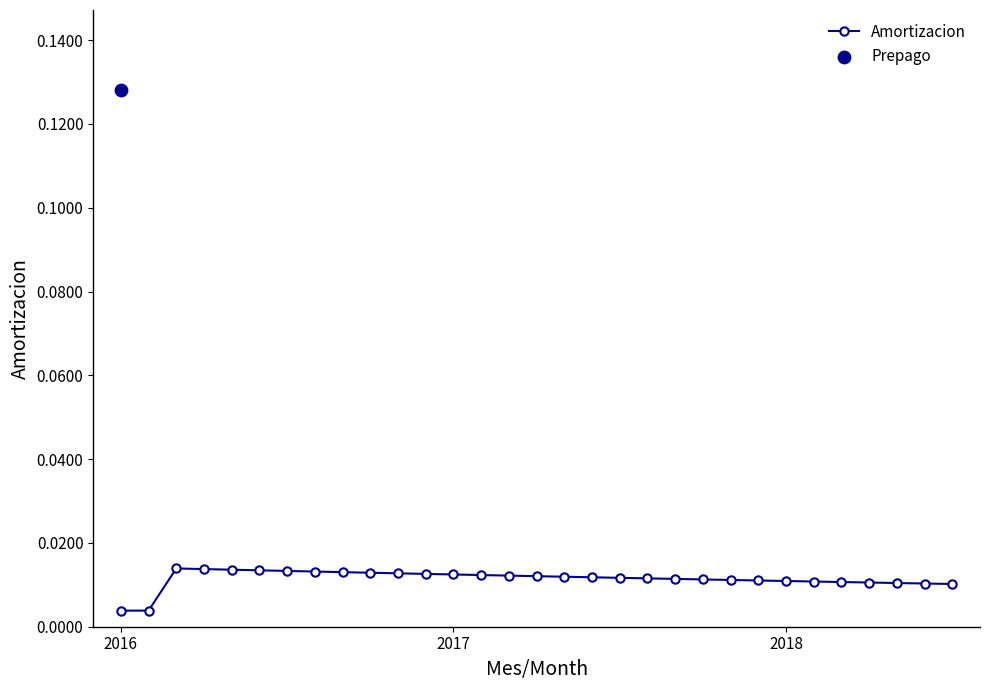

Which has a higher value, 3 or 2017?

3